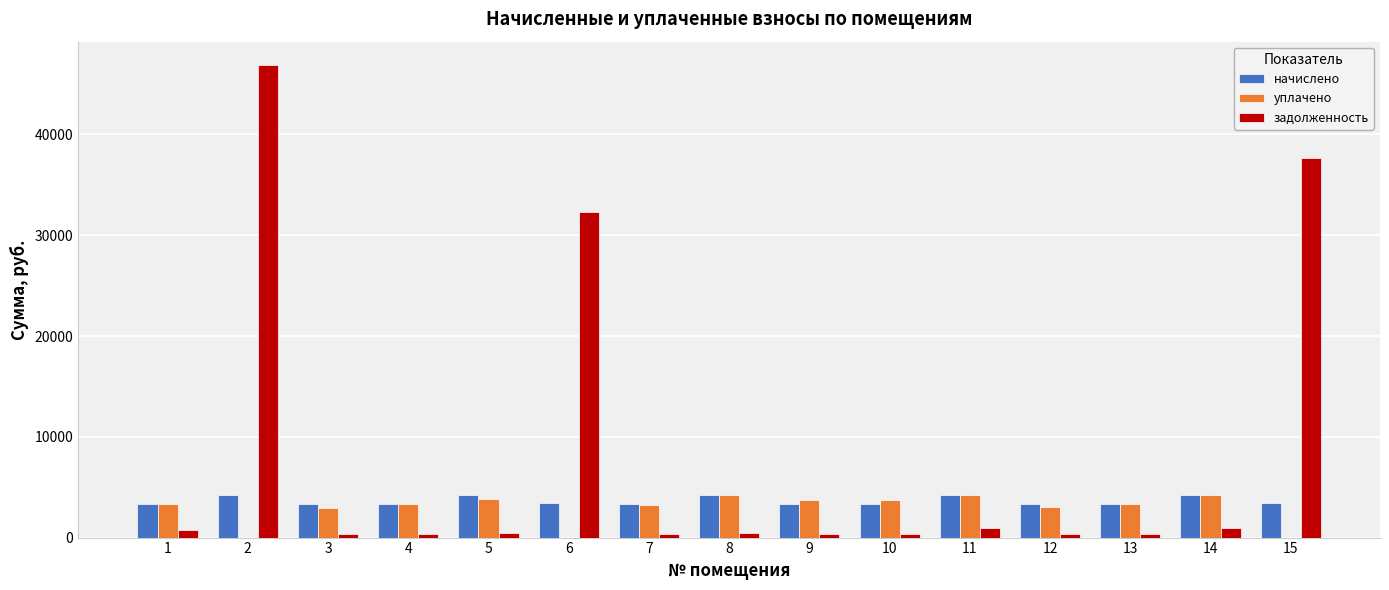

What is the sum of all уплачено values?

43165.6